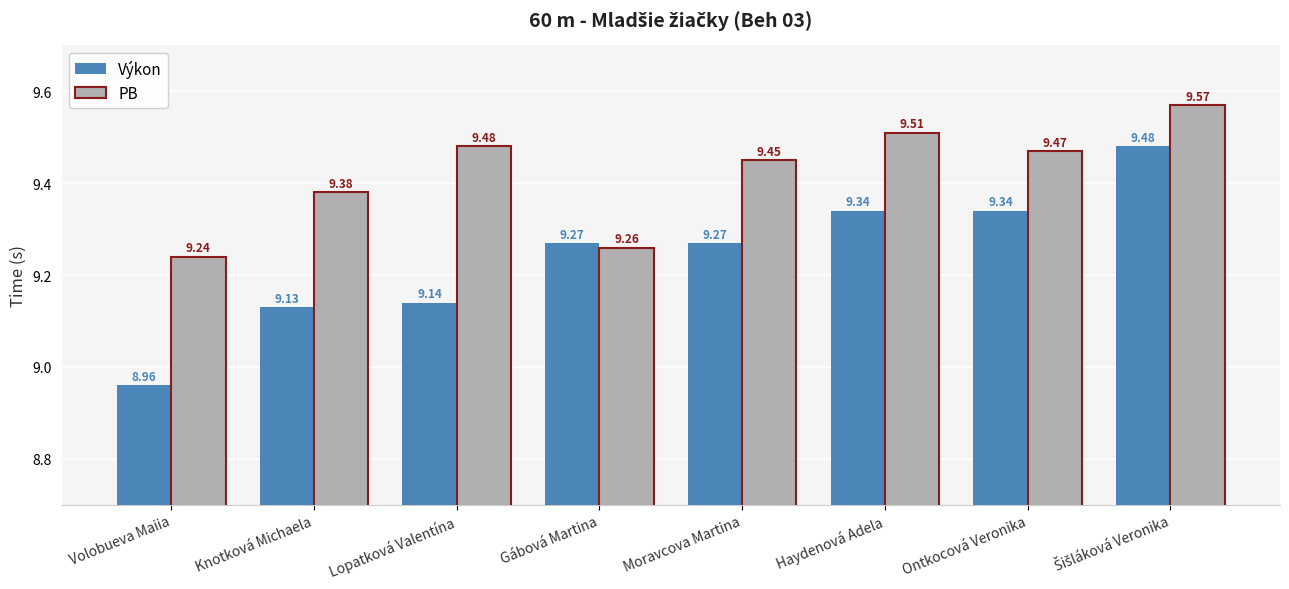

What is the sum of all Výkon values?

73.9